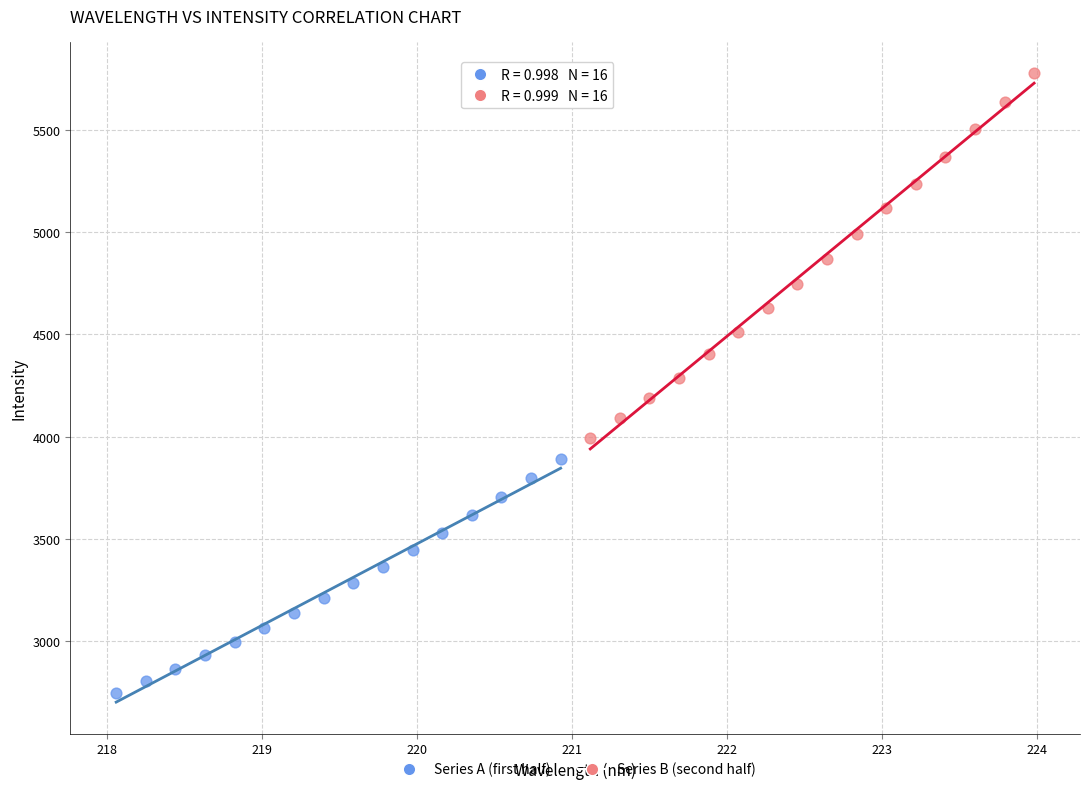

What are all the series names shown in the legend?

Series A (first half), Series B (second half)